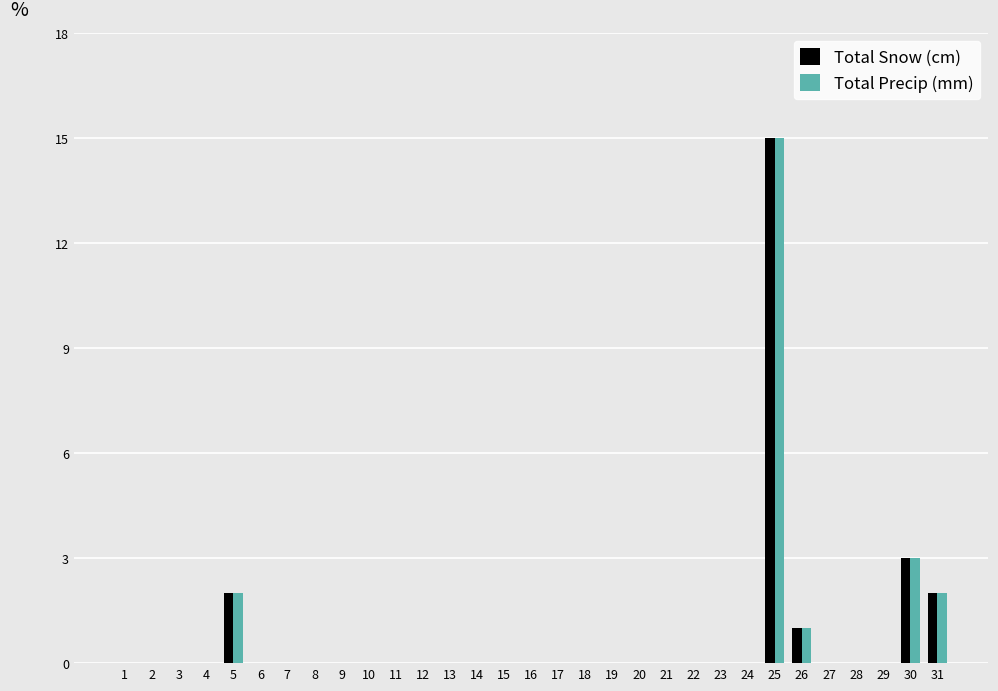

What is the sum of the Total Snow (cm) values at 31 and 5?

4